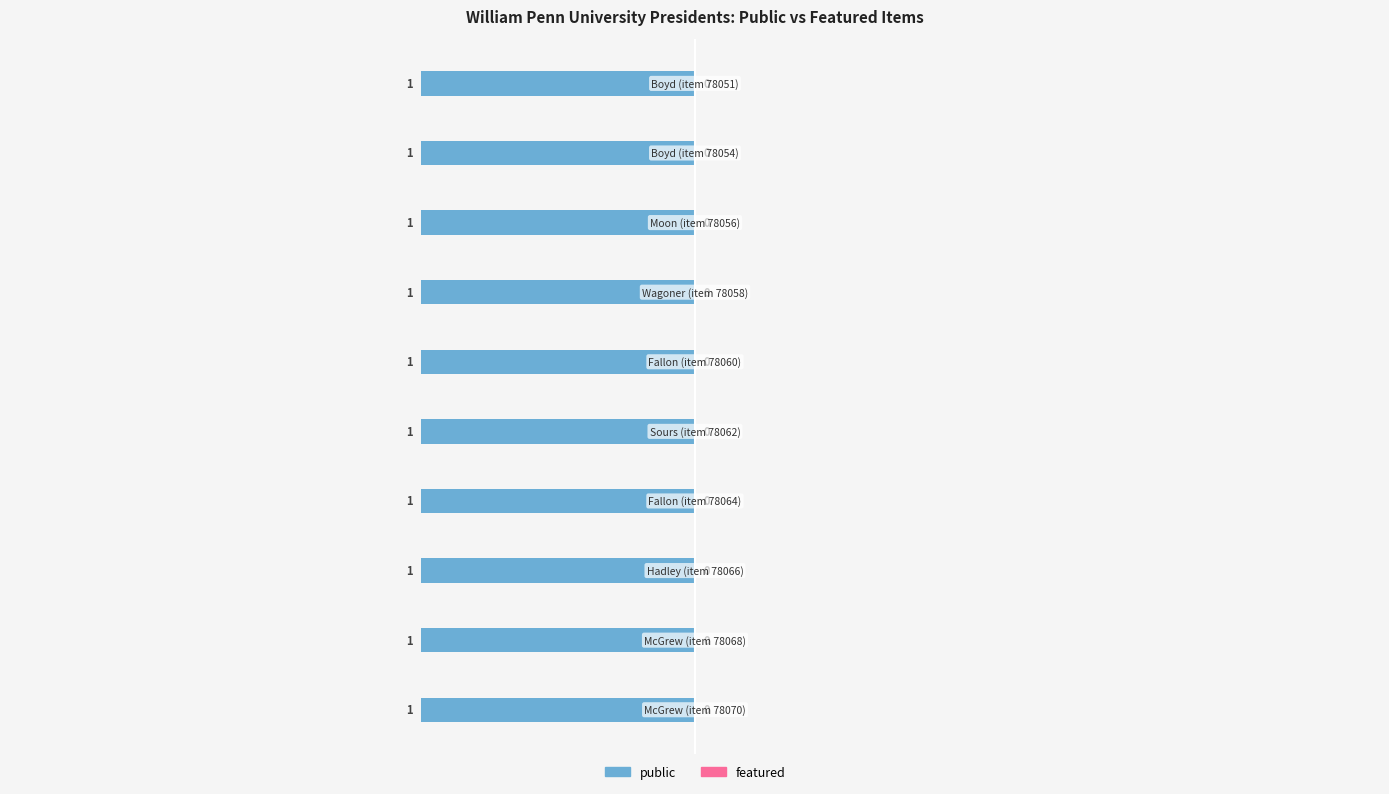

Is it true that featured equals 0 at H. Edwin McGrew, 1918-1927 and 1936-1942?

True